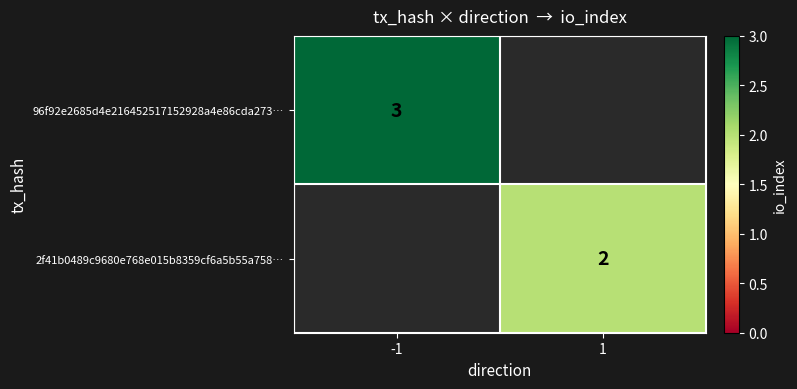

Is the value of 96f92e2685d4e216452517152928a4e86cda273… at -1 greater than the value of 2f41b0489c9680e768e015b8359cf6a5b55a758… at 1?

Yes